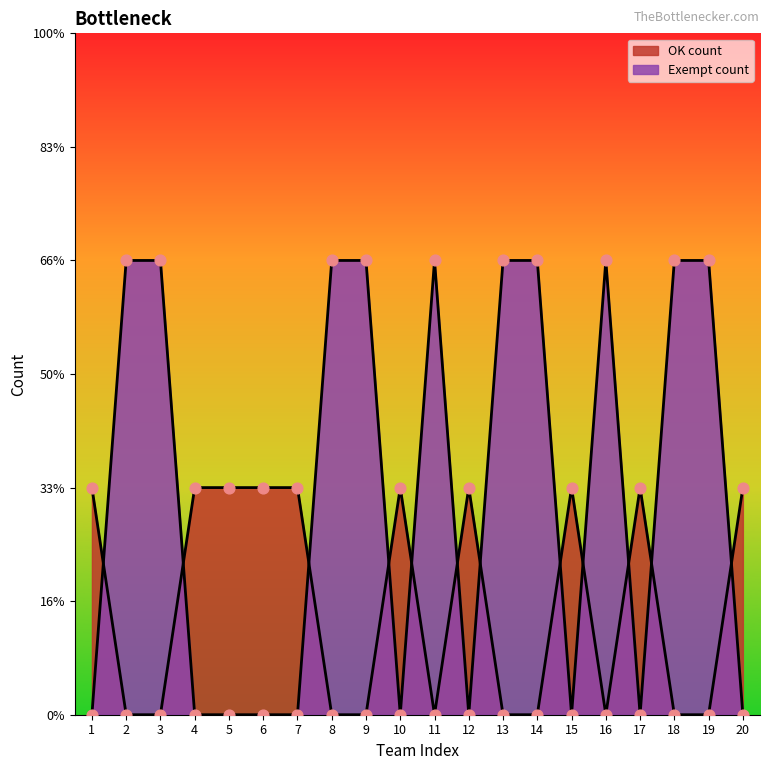

Which series contains the highest Y value?

Exempt count